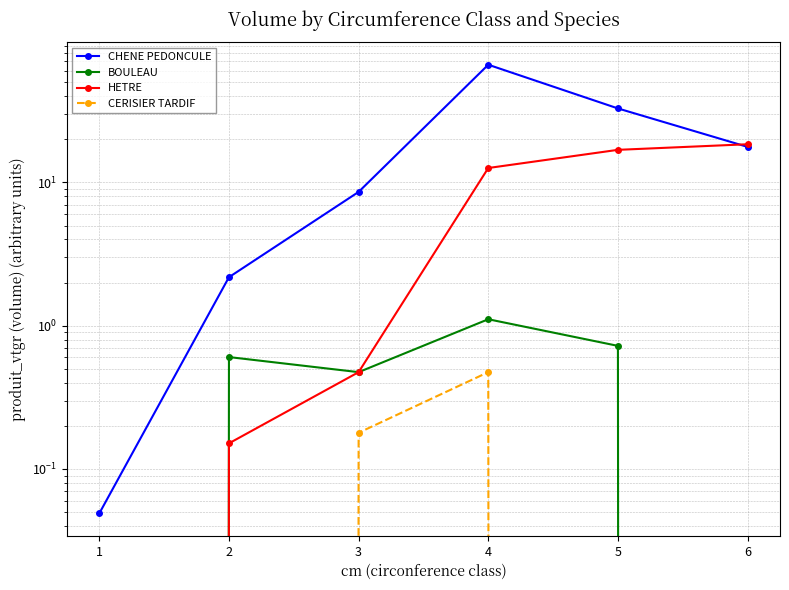

At how many categories does at least one series exceed 32?

2